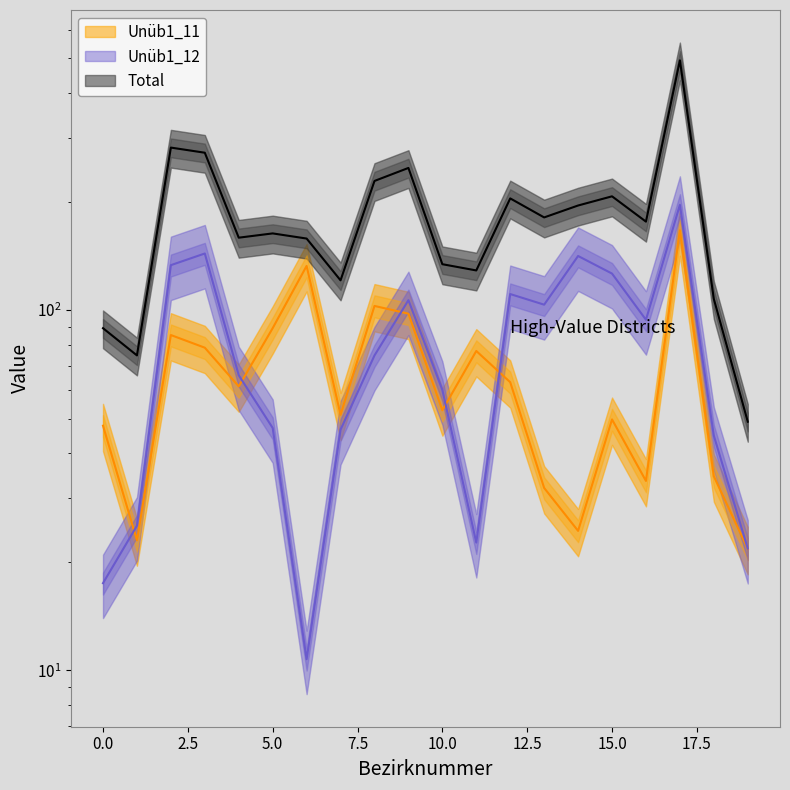

Which has a higher value, 15.0 or 0.0?

15.0